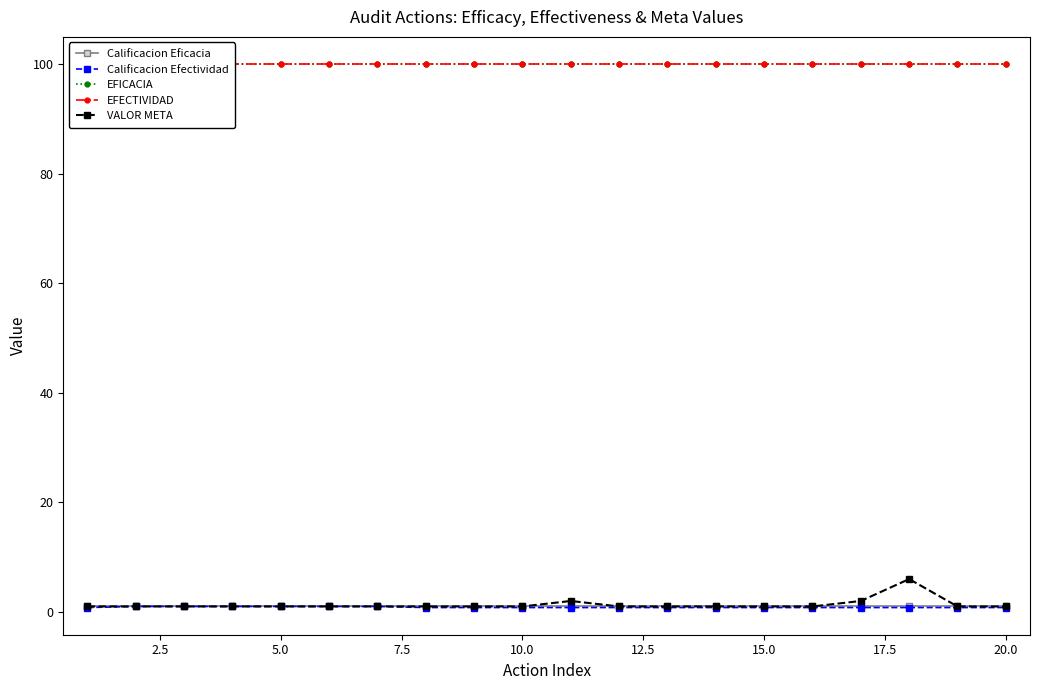

True or false: Calificacion Efectividad and Calificacion Eficacia cross at least once.

False